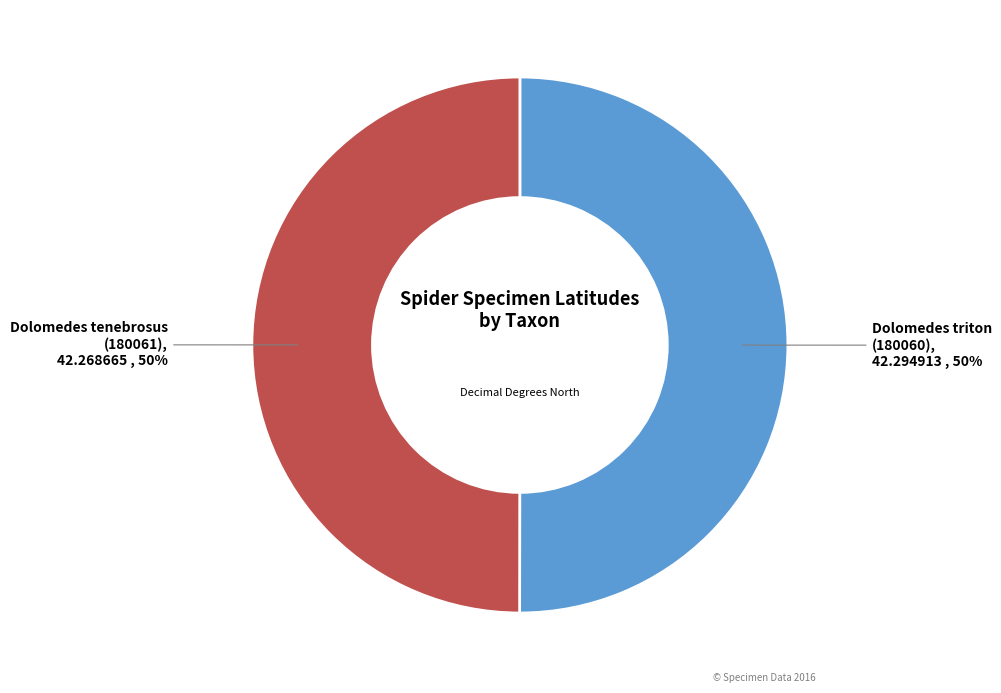

How many segments does this pie chart have?

2